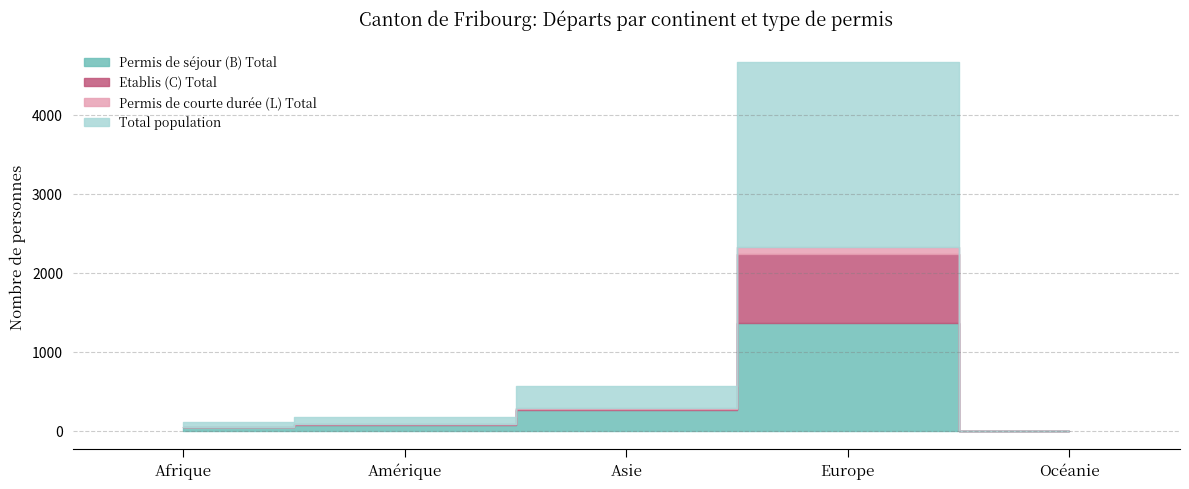

At which category does Etablis (C) Total reach its first local valley?

Asie